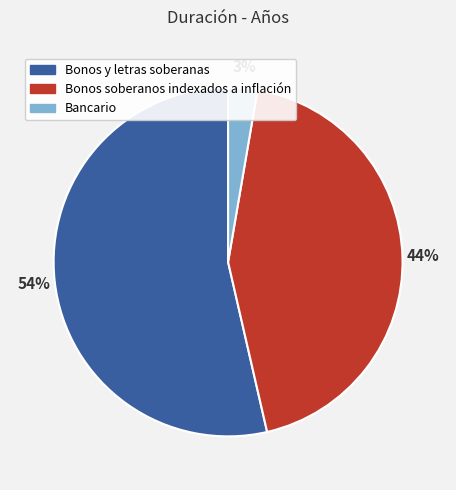

Which slice is the smallest?

Bancario